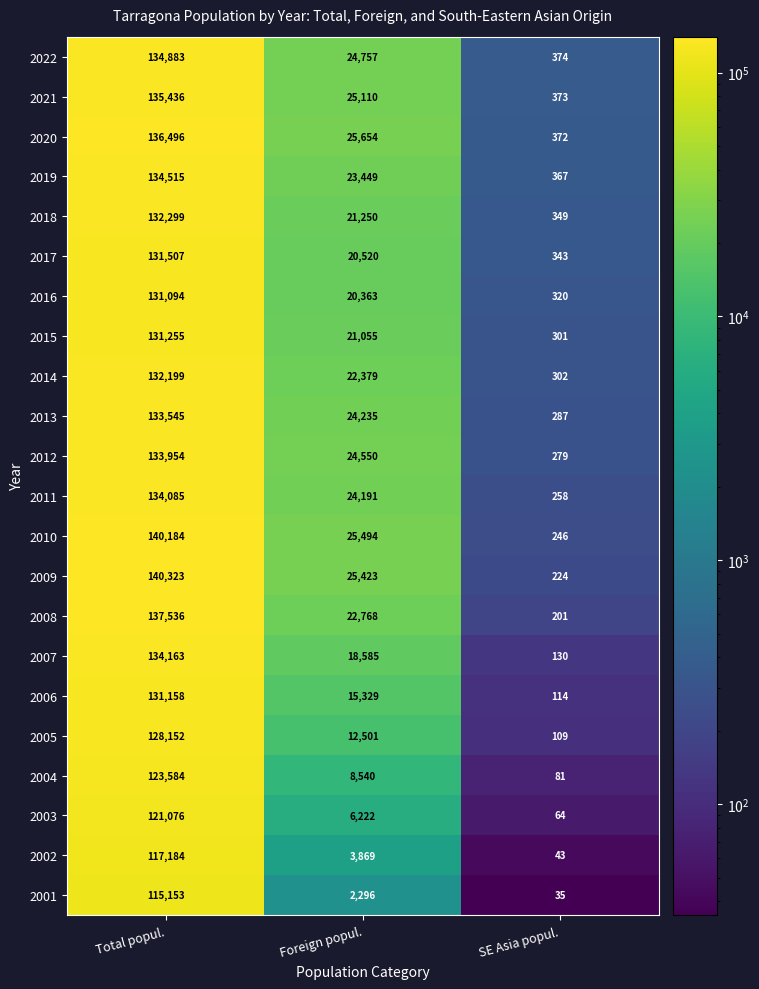

Between Total popul. and SE Asia popul., which series saw the biggest shift?

2009